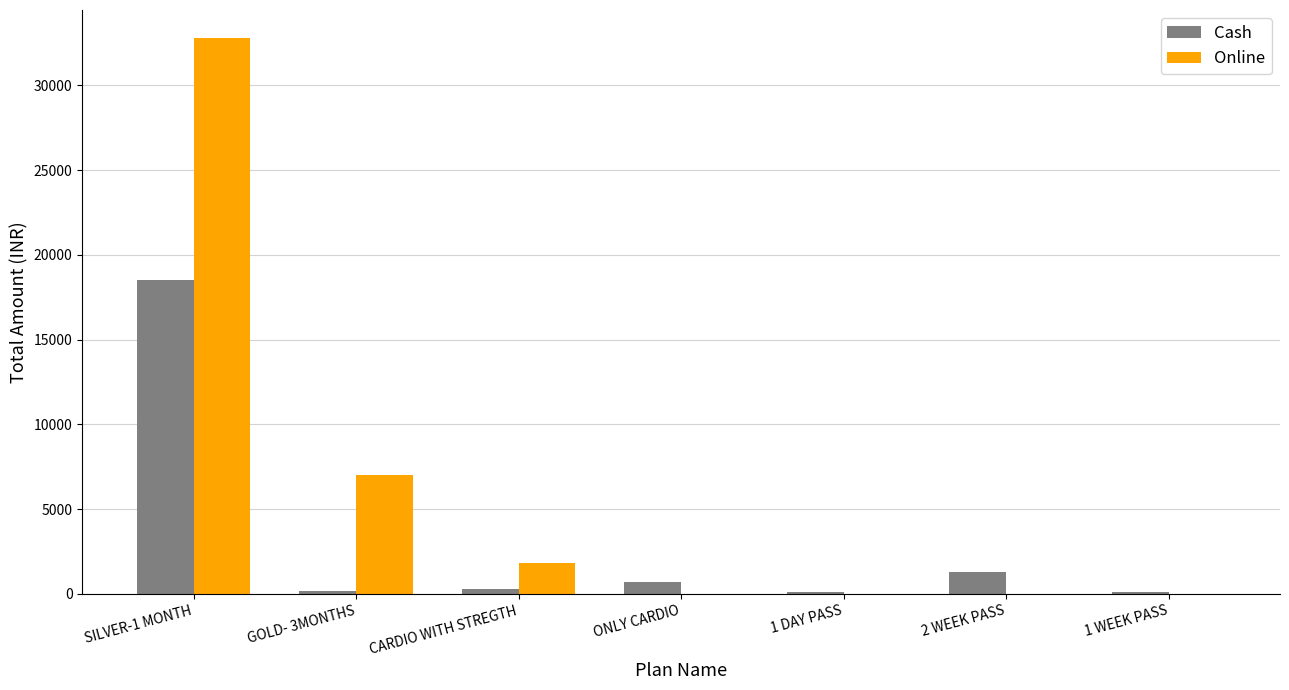

Count the number of categories in the chart.

7